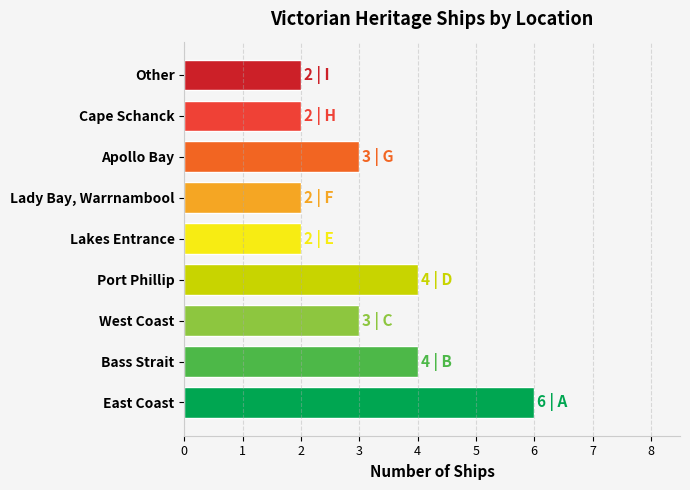

Reading bottom to top, what are all the values shown in this chart?

6	4	3	4	2	2	3	2	2